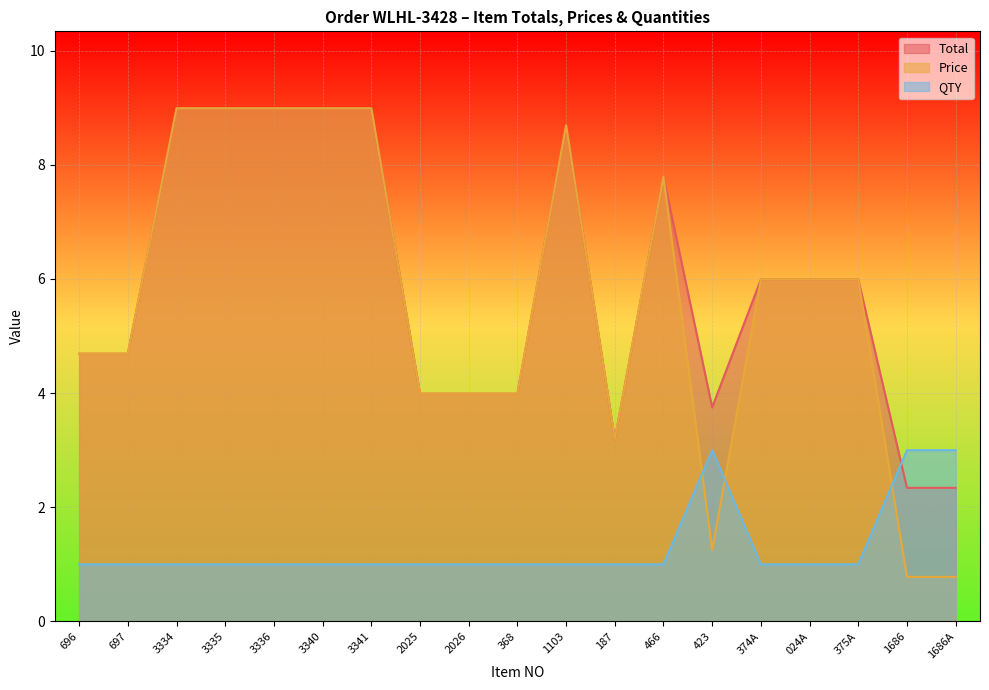

Is the value of QTY at 024A greater than the value of Total at 423?

No